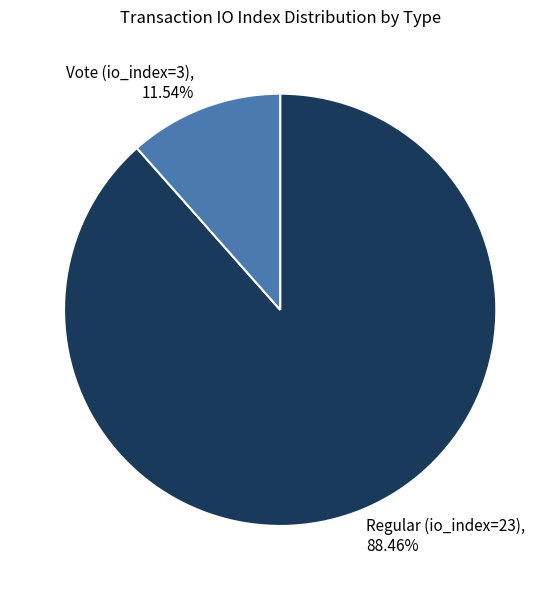

Which has a higher value, Vote (io_index=3) or Regular (io_index=23)?

Regular (io_index=23)